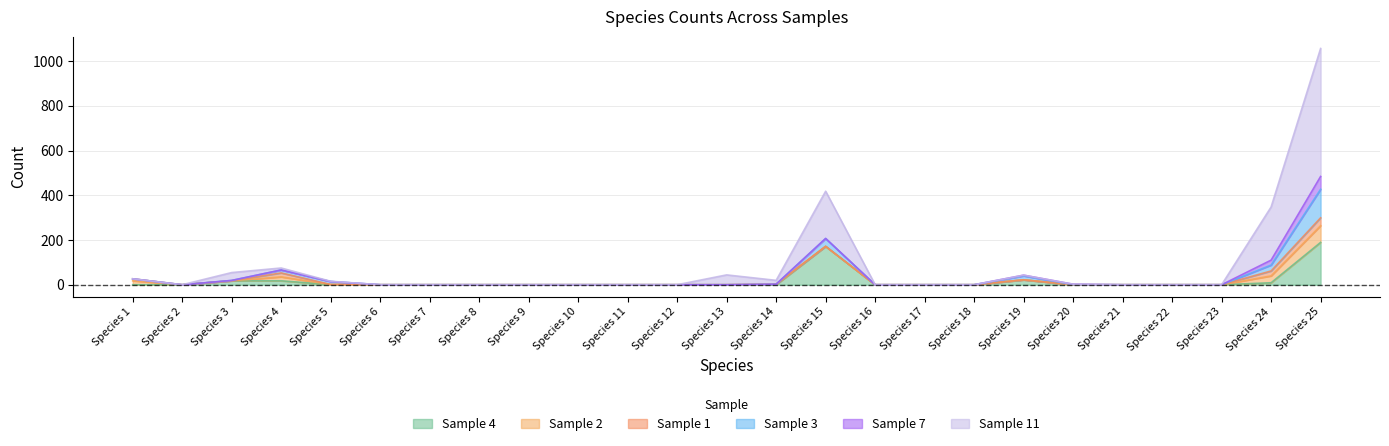

Which series has the widest spread of values?

Sample 11